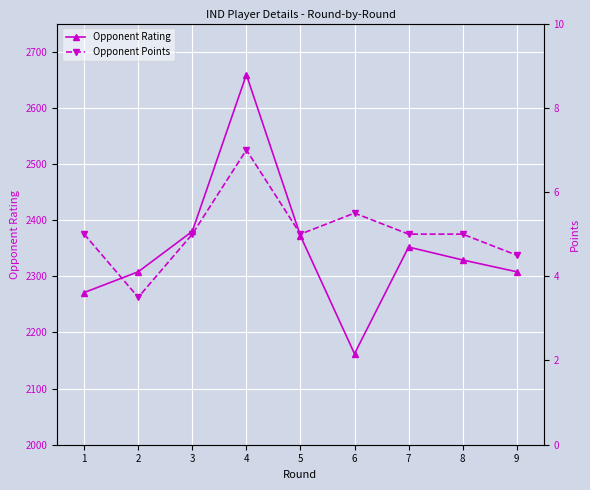

The value of Opponent Rating at 8 is 3365.9. True or false?

False